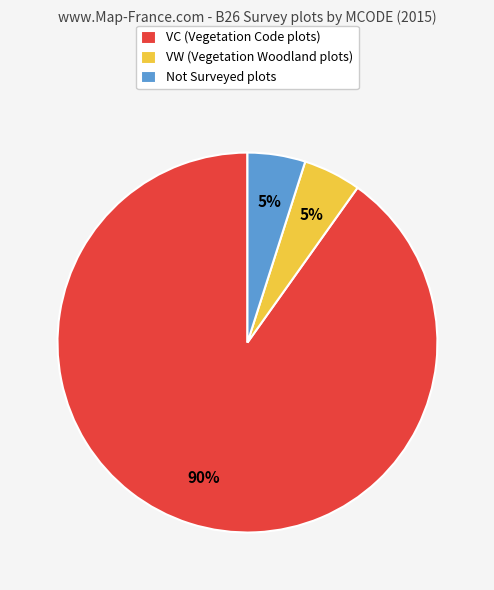

Between Not Surveyed plots and VC (Vegetation Code plots), which is larger?

VC (Vegetation Code plots)